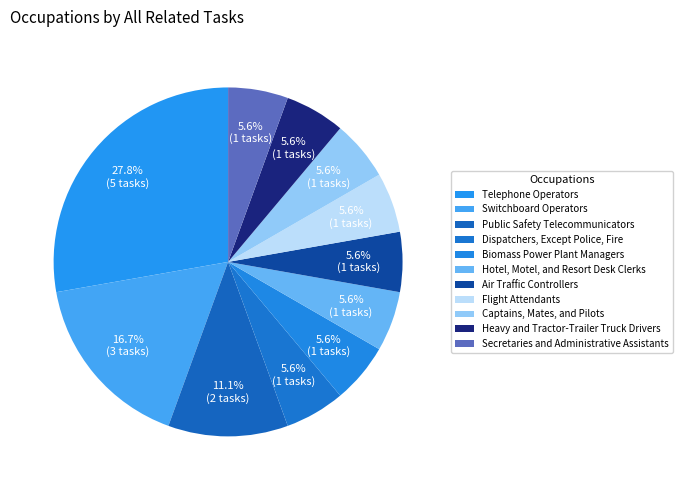

Which category has the smallest portion of the pie?

Dispatchers, Except Police, Fire